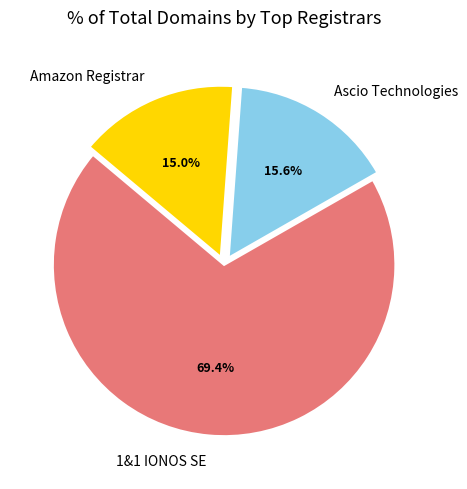

How much of the chart is everything except Amazon Registrar?

85.0%